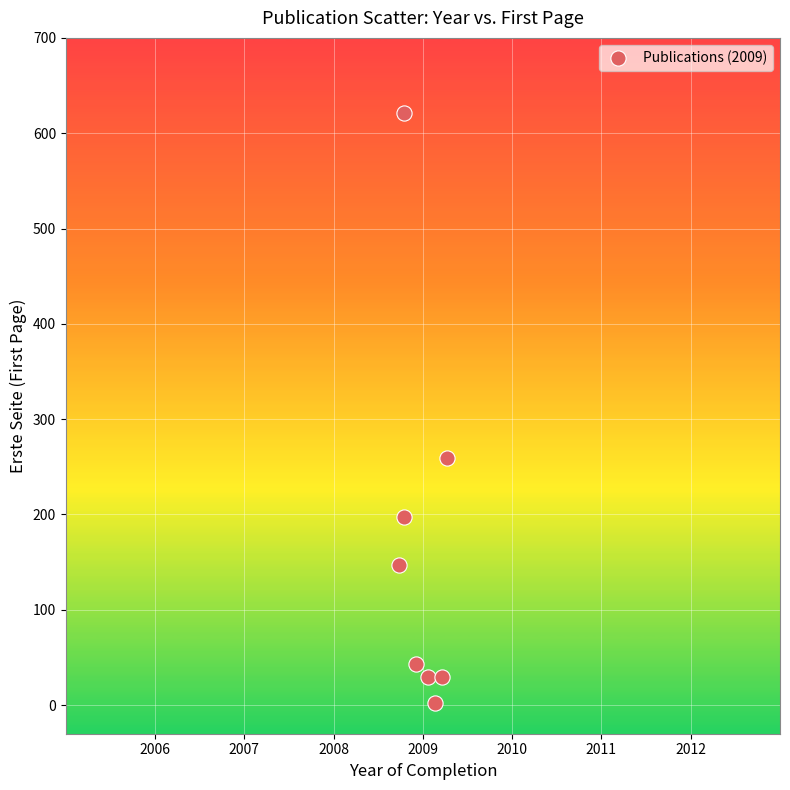

What Y value in the scatter plot is closest to 311?

259